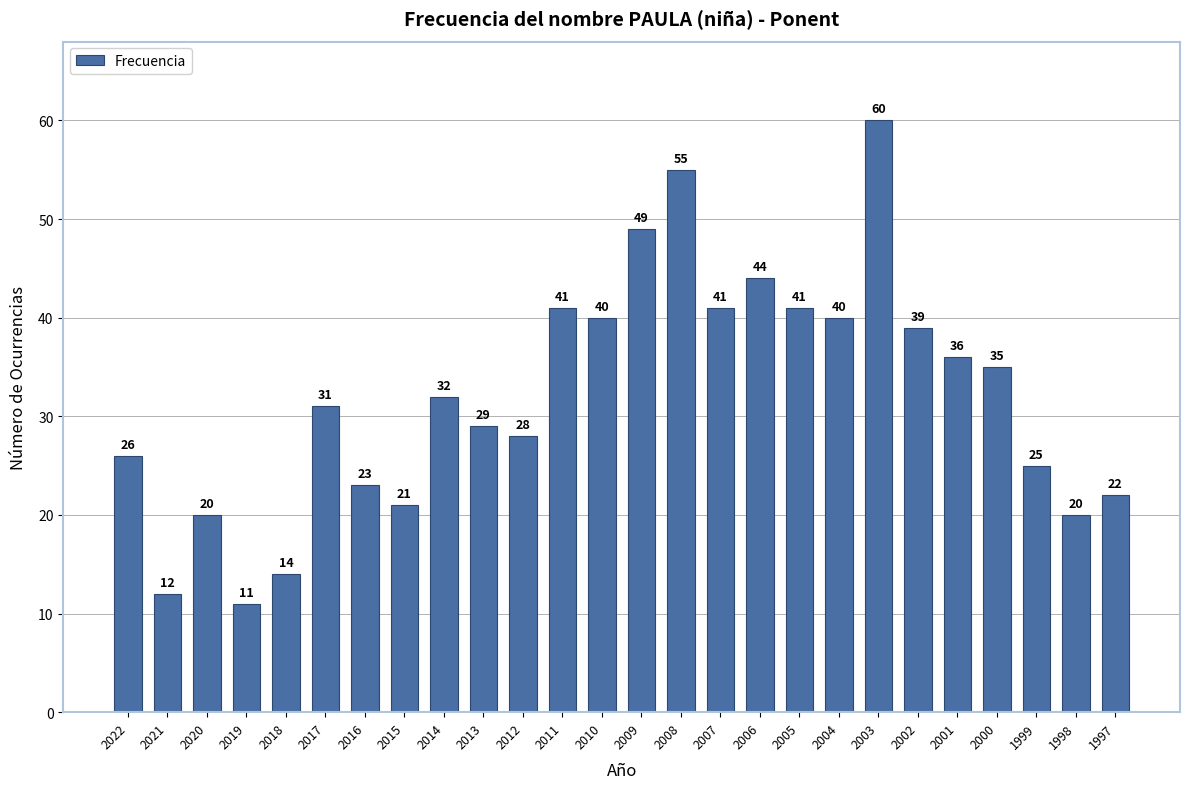

Reading left to right, extract all data points from this chart.

2022=26	2021=12	2020=20	2019=11	2018=14	2017=31	2016=23	2015=21	2014=32	2013=29	2012=28	2011=41	2010=40	2009=49	2008=55	2007=41	2006=44	2005=41	2004=40	2003=60	2002=39	2001=36	2000=35	1999=25	1998=20	1997=22